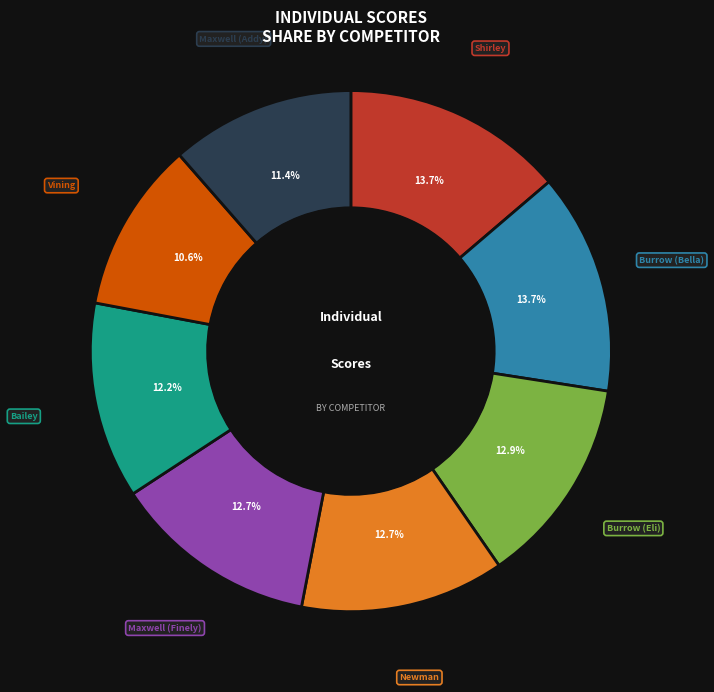

Does any single category account for the majority?

No